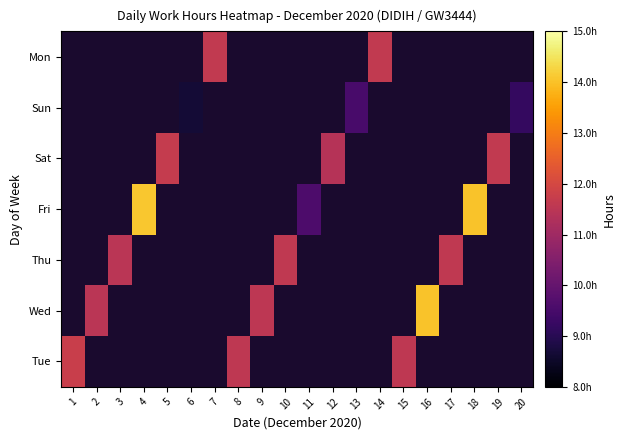

At which category does the chart reach its minimum across all series?

6